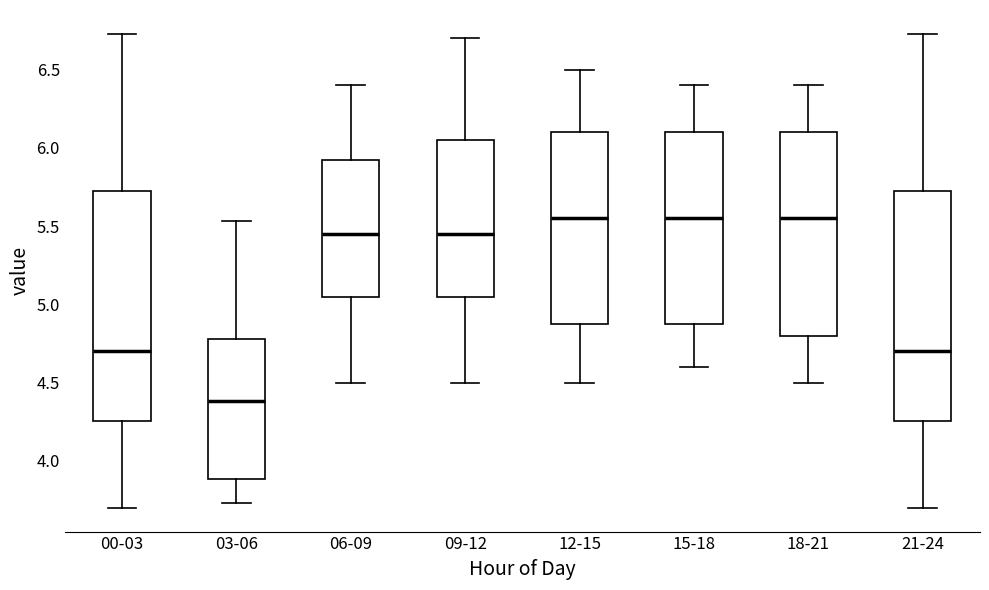

Reading left to right, read every box against the y-axis: the position of its median line, the range the box covers, and the ends of its whiskers. The values are not printed on the chart, so give them approximately, as read against the axis.

00-03: median 4.70, box 4.25 to 5.75, whiskers 3.70 to 6.75
03-06: median 4.40, box 3.90 to 4.80, whiskers 3.75 to 5.55
06-09: median 5.45, box 5.05 to 5.95, whiskers 4.50 to 6.40
09-12: median 5.45, box 5.05 to 6.05, whiskers 4.50 to 6.70
12-15: median 5.55, box 4.90 to 6.10, whiskers 4.50 to 6.50
15-18: median 5.55, box 4.90 to 6.10, whiskers 4.60 to 6.40
18-21: median 5.55, box 4.80 to 6.10, whiskers 4.50 to 6.40
21-24: median 4.70, box 4.25 to 5.75, whiskers 3.70 to 6.75